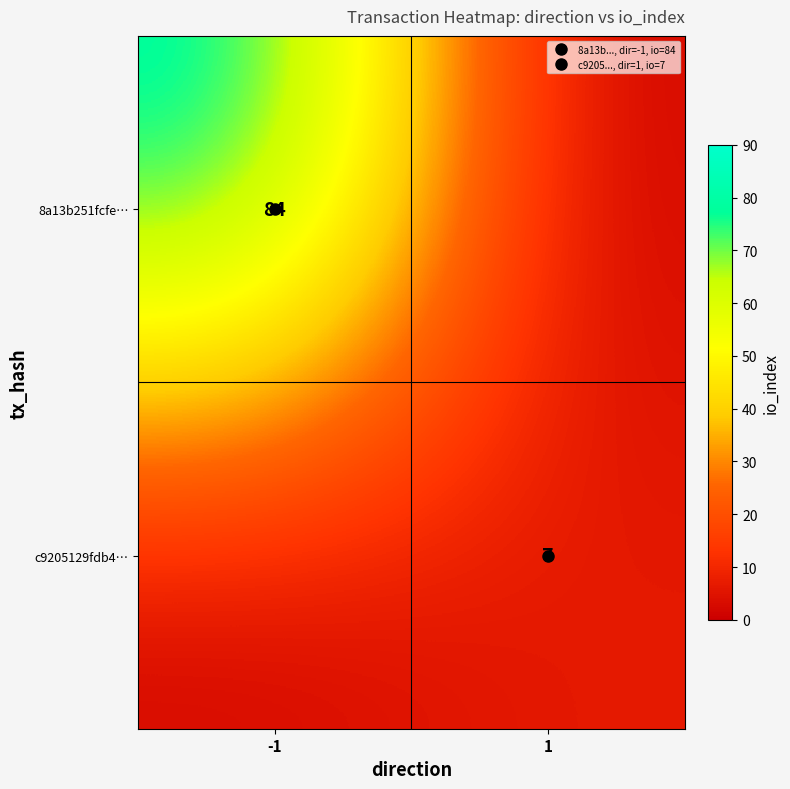

True or false: c9205129fdb4… has a value of 3 at 1.

False